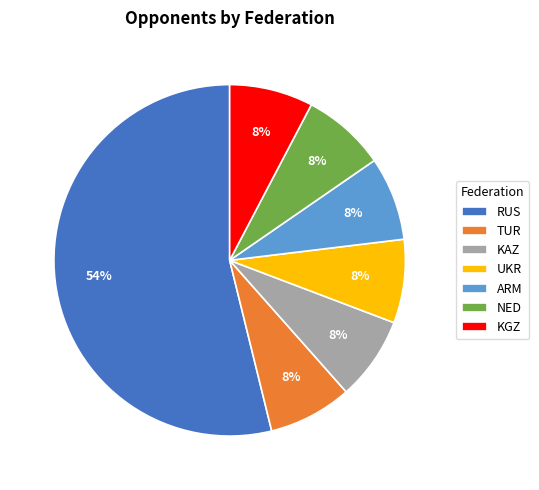

Do UKR and TUR together represent more than half of the pie?

No